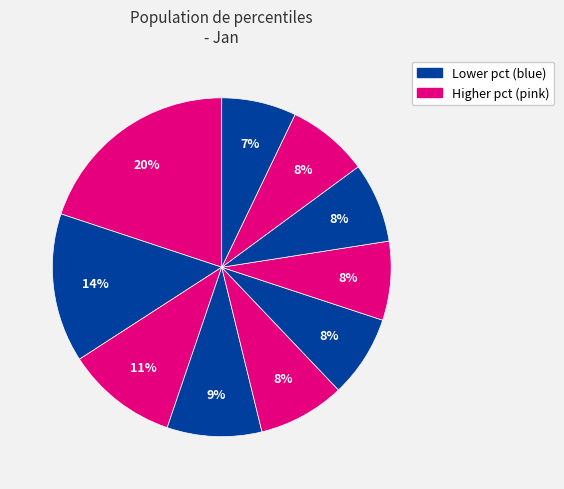

To the nearest percent, what is the average slice percentage?

10%